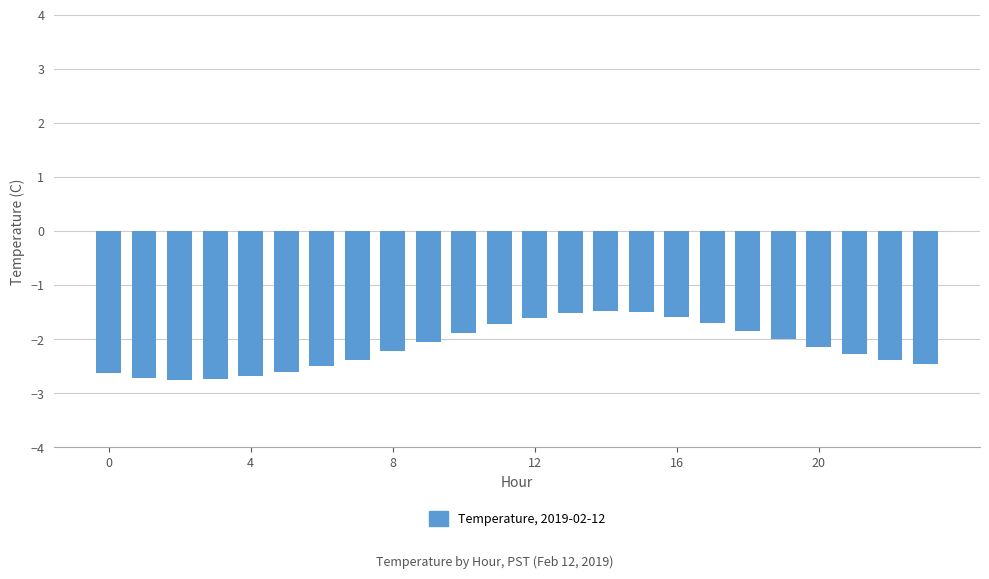

What is the difference between the maximum and minimum values?

1.3